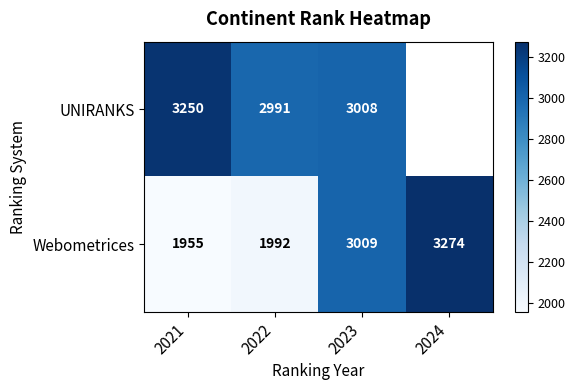

At how many categories does at least one series exceed 3230?

2